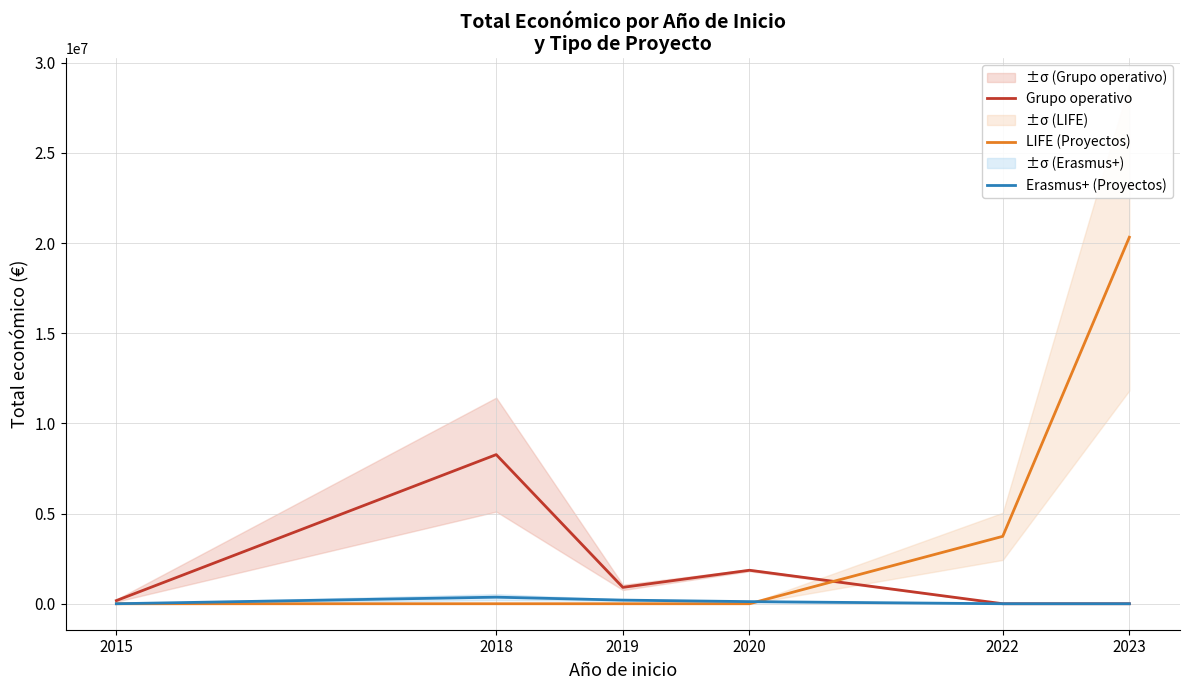

True or false: LIFE (Proyectos) has more than 2 points higher than both neighbors.

False